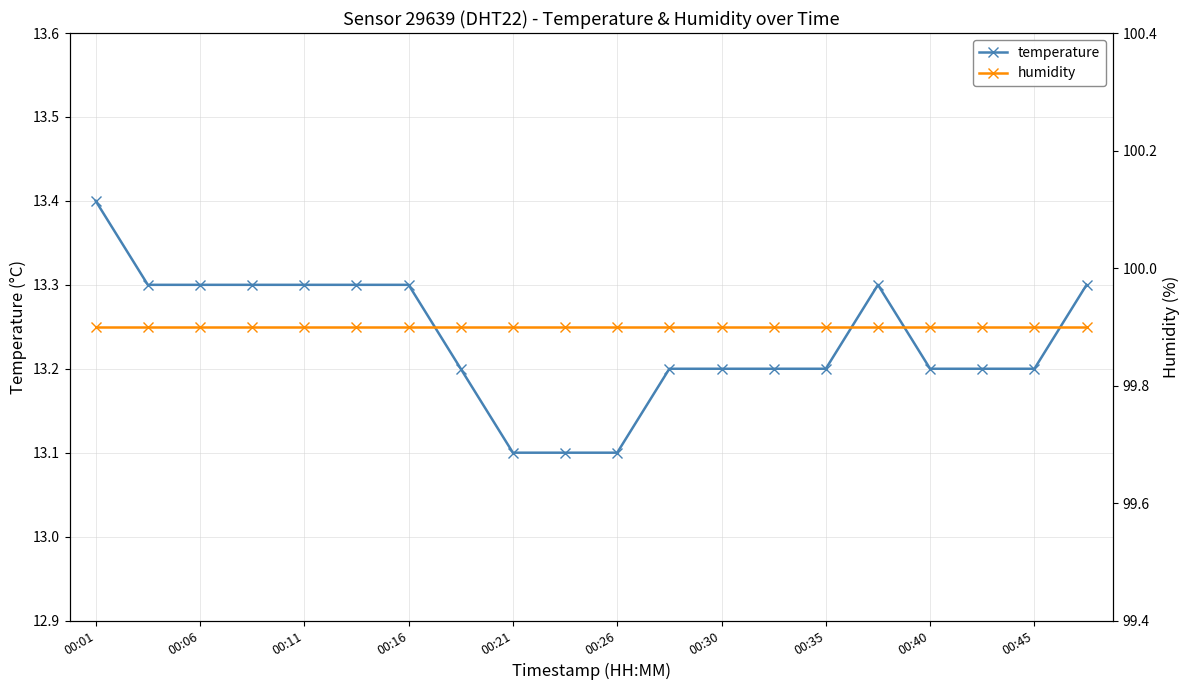

What is the highest value of the temperature series?

13.4